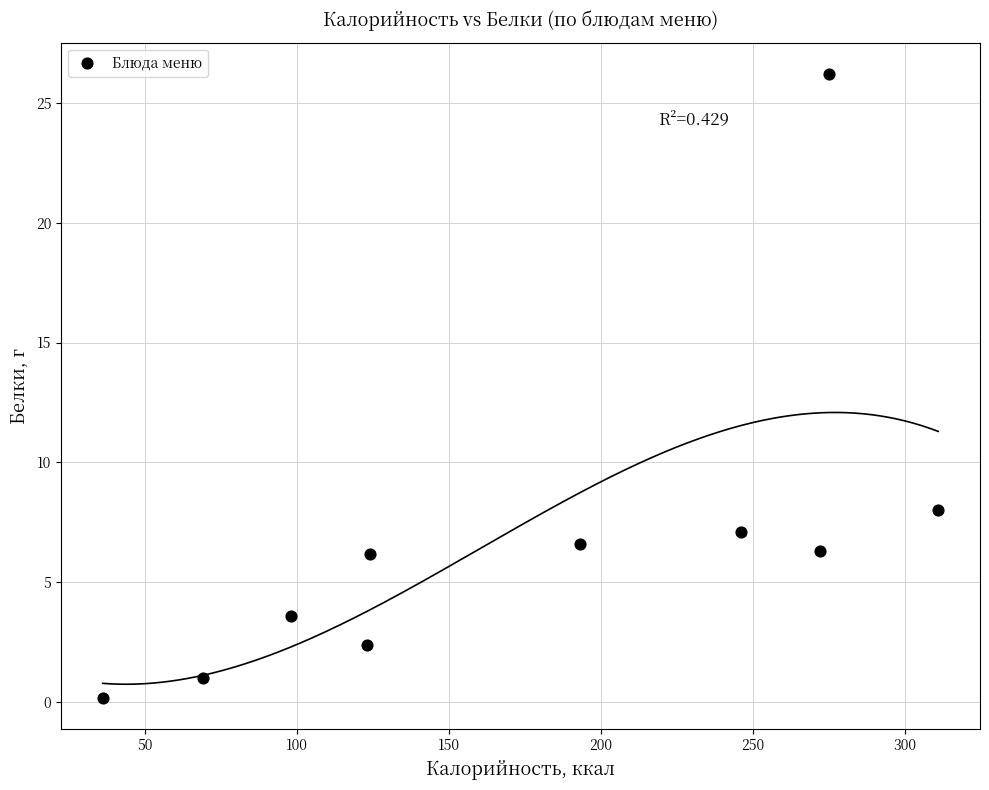

What is the average X value?

174.7